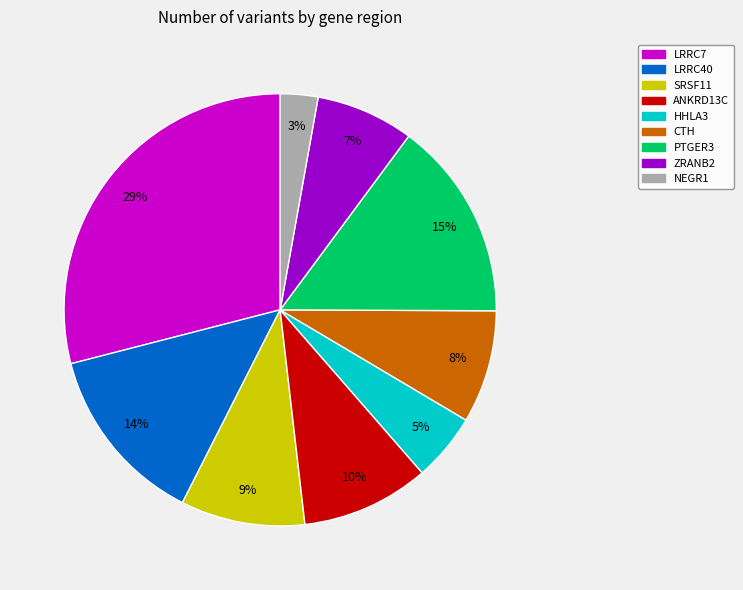

Combined, do PTGER3 and ANKRD13C account for over 50%?

No